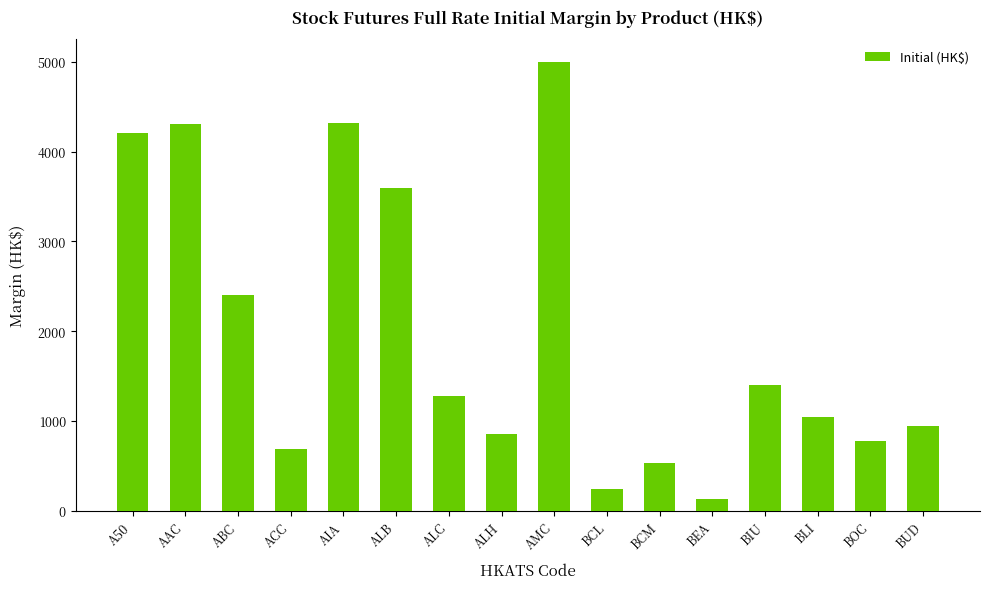

Is it true that the value at BCM is 136?

False